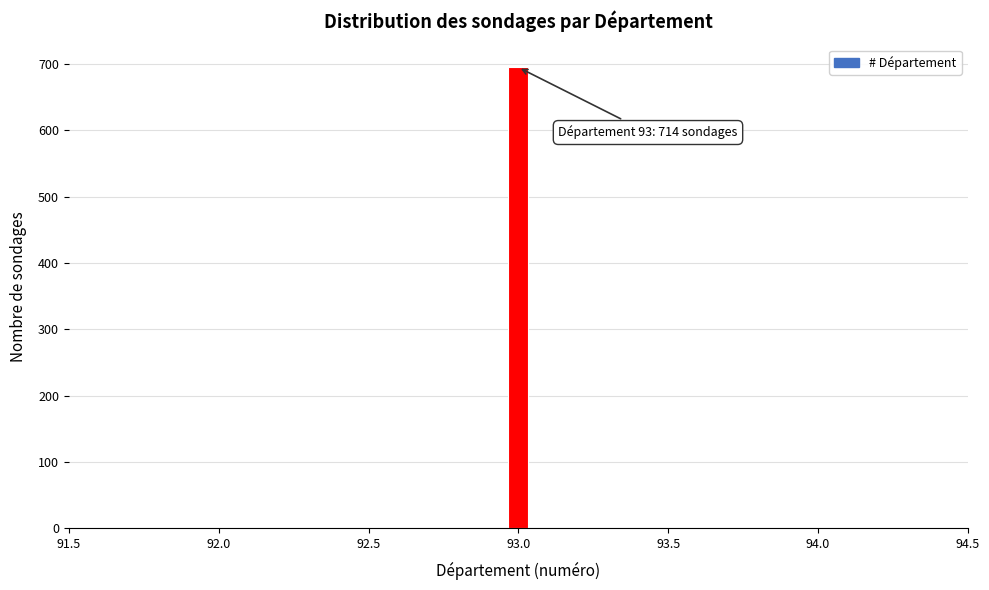

Around what value on the x-axis is the tallest bar? Give the approximate position of its centre, as read against the axis.

93.00